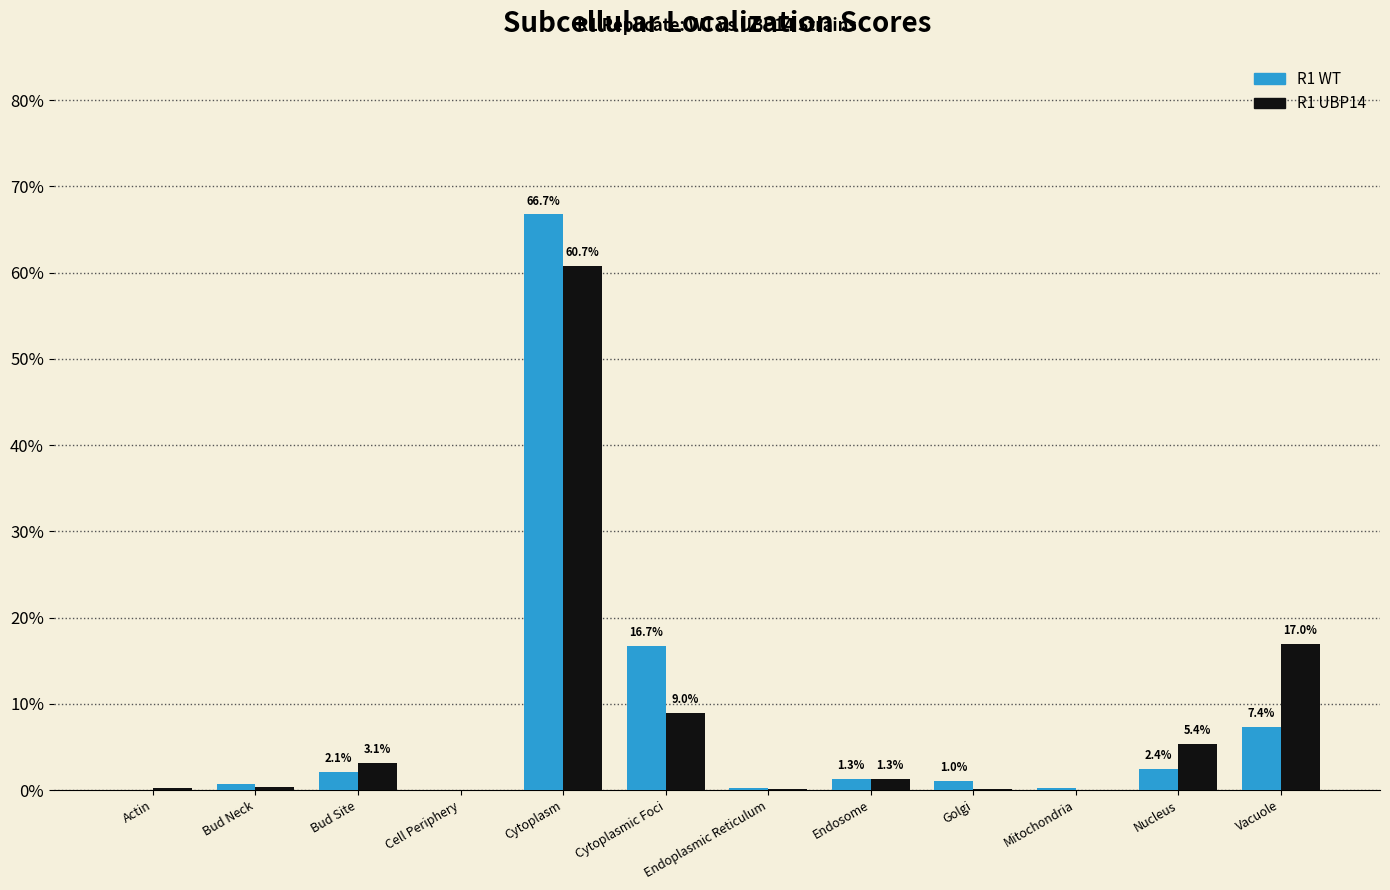

The value of R1 WT at Cell Periphery is 0.0. True or false?

True